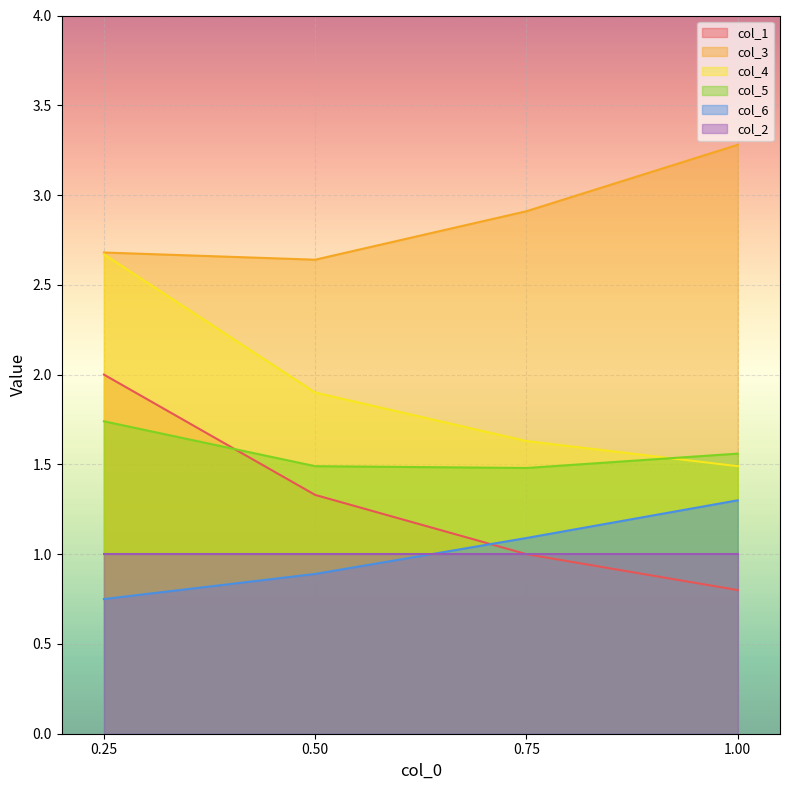

Which series changed the most between 0.50 and 1.00?

col_3